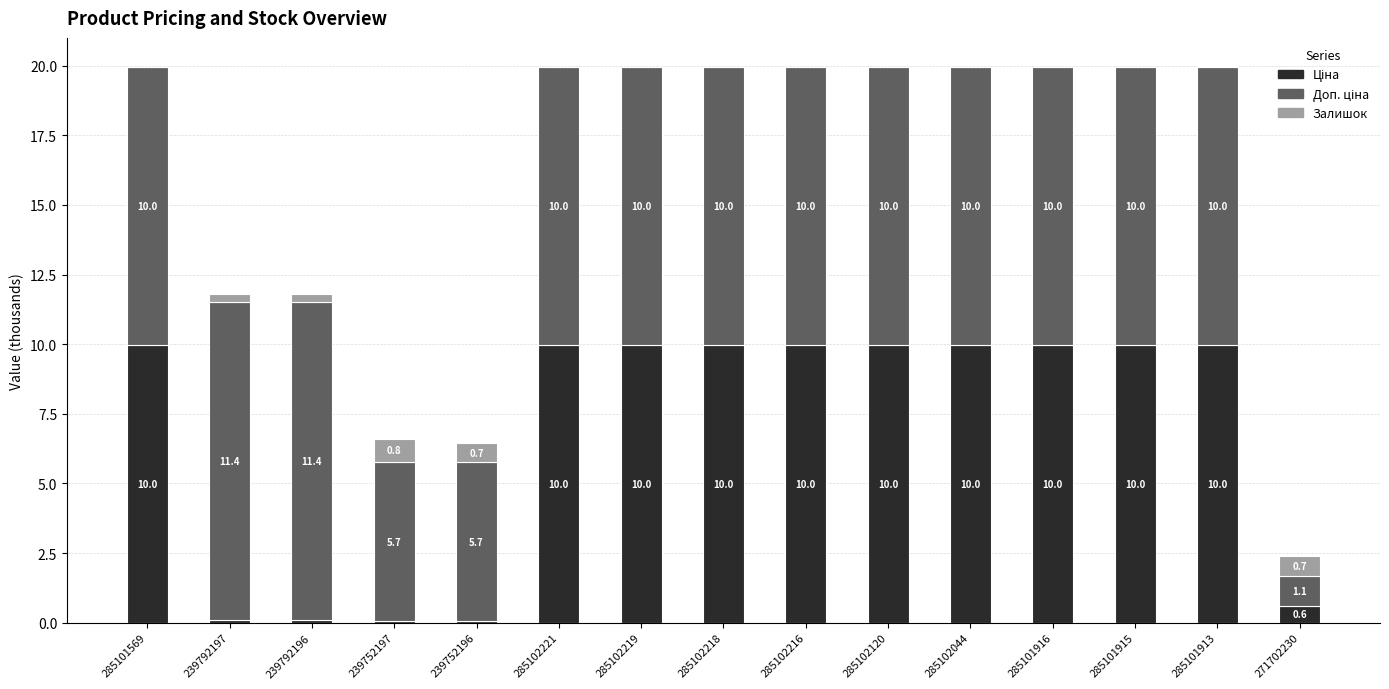

What position from the right is 239752197?

12